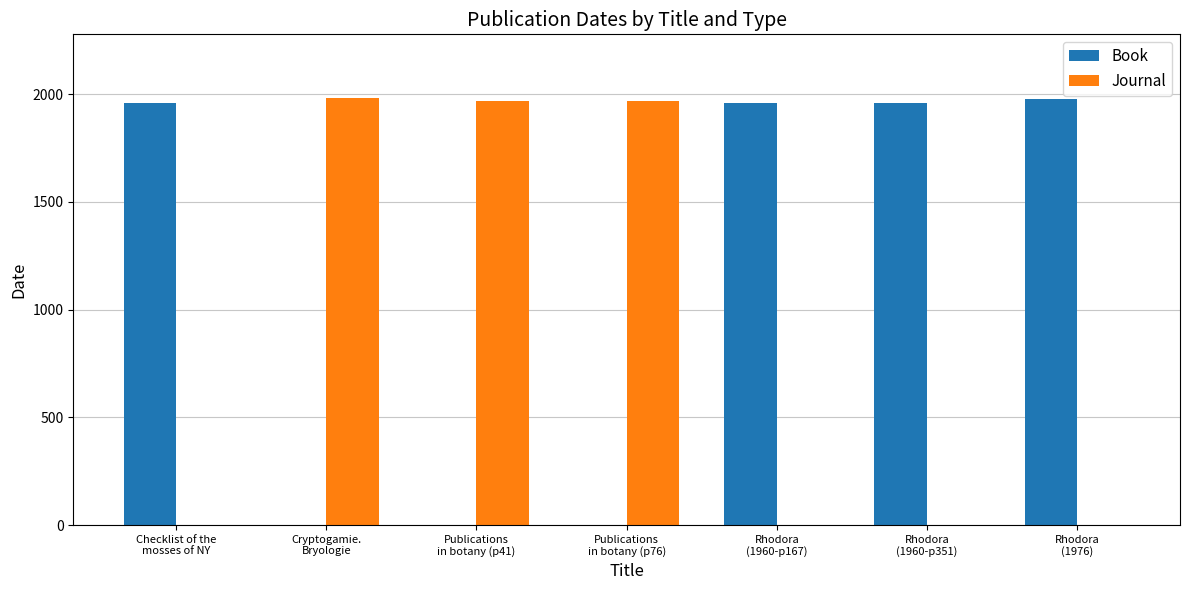

What is the sum of all Journal values?

5918